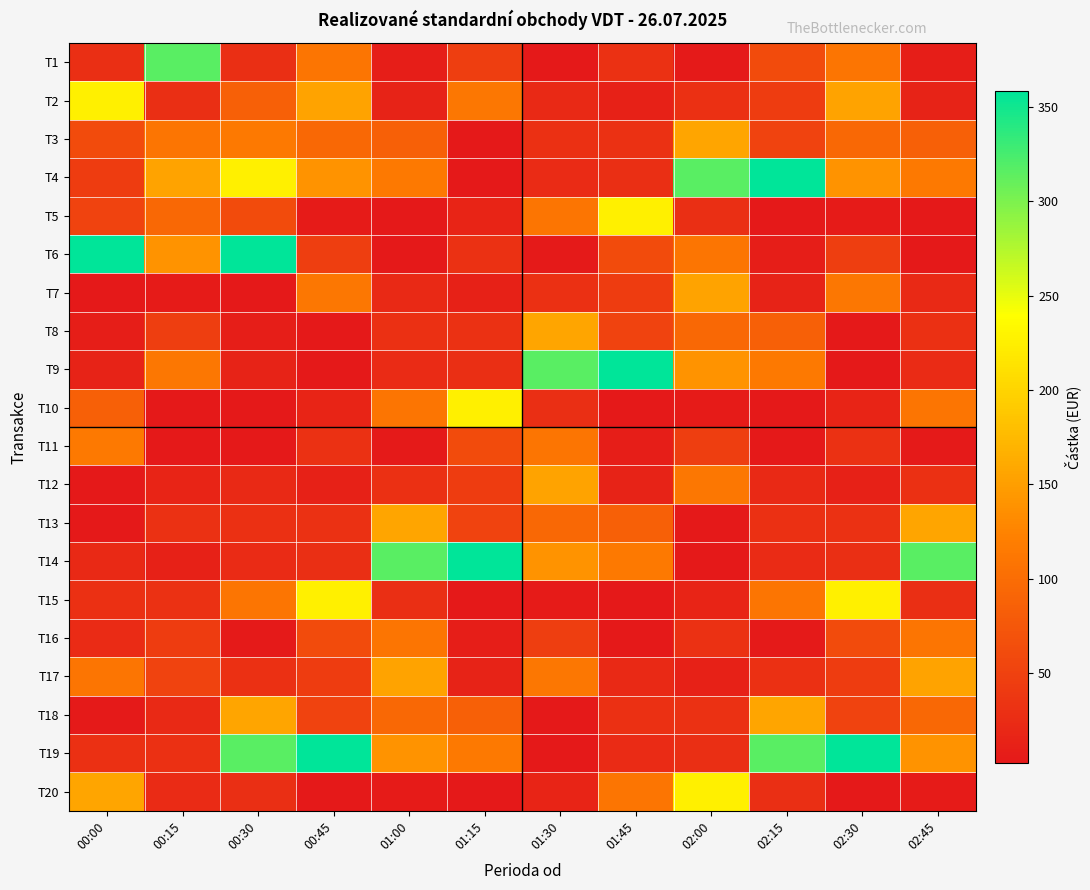

At which category is the sum across all series the highest?

00:30